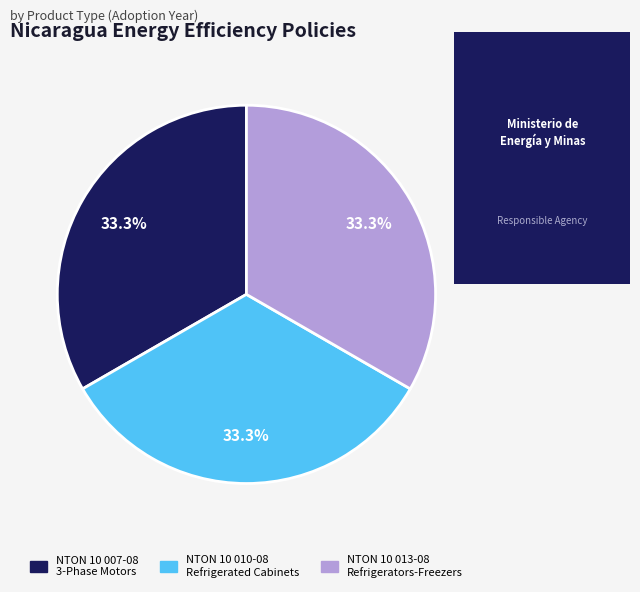

What portion of the pie excludes NTON 10 013-08 Refrigerators-Freezers?

66.7%